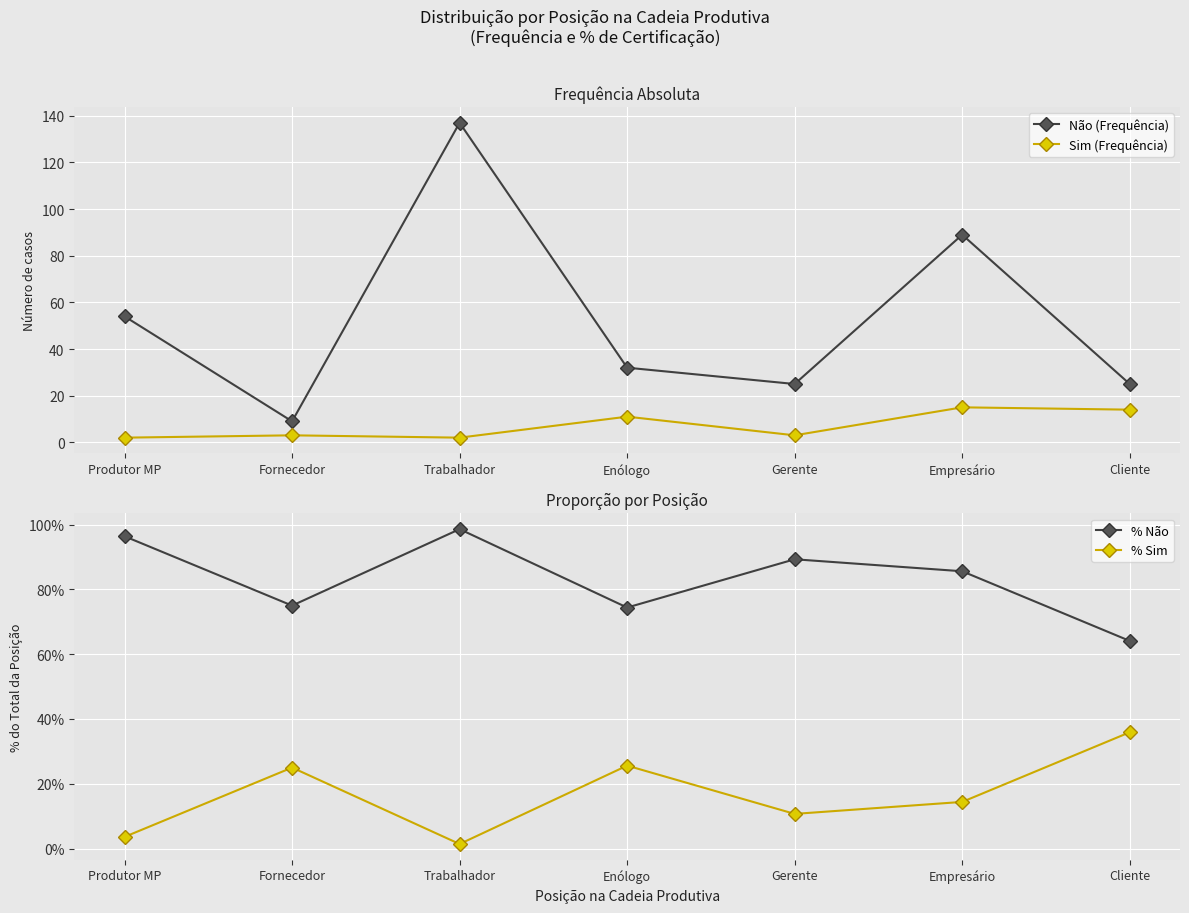

Reading left to right, what are all the values shown in this chart?

Não (Frequência): 54.0	9.0	137.0	32.0	25.0	89.0	25.0
Sim (Frequência): 2.0	3.0	2.0	11.0	3.0	15.0	14.0
% Não: 1.0	0.8	1.0	0.7	0.9	0.9	0.6
% Sim: 0.0	0.2	0.0	0.3	0.1	0.1	0.4